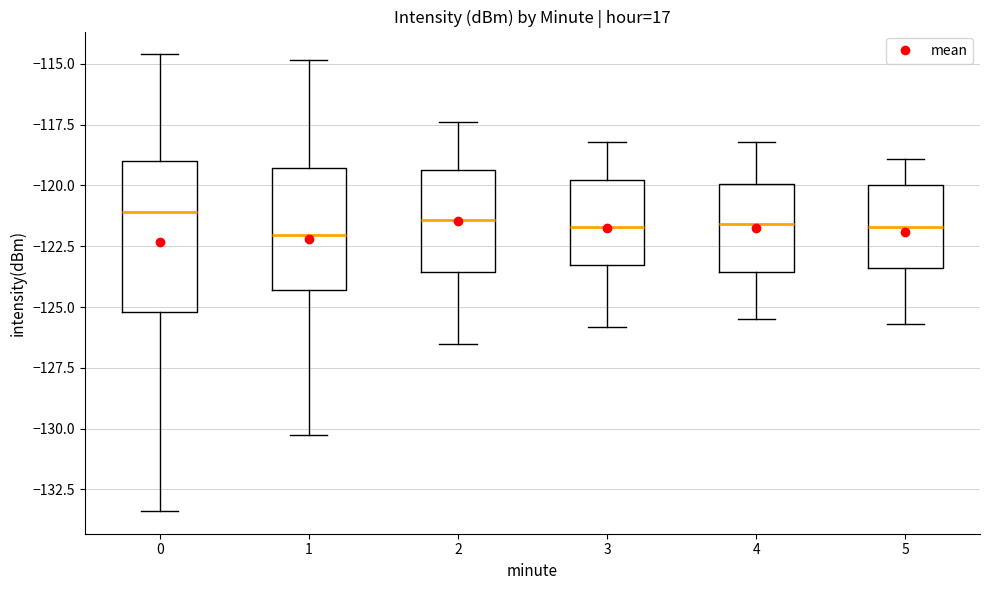

Reading left to right, read every box against the y-axis: the position of its median line, the range the box covers, and the ends of its whiskers. The values are not printed on the chart, so give them approximately, as read against the axis.

0: median -121.0, box -125.0 to -119.0, whiskers -133.5 to -114.5
1: median -122.0, box -124.5 to -119.5, whiskers -130.0 to -115.0
2: median -121.5, box -123.5 to -119.5, whiskers -126.5 to -117.5
3: median -121.5, box -123.0 to -120.0, whiskers -126.0 to -118.0
4: median -121.5, box -123.5 to -120.0, whiskers -125.5 to -118.0
5: median -121.5, box -123.5 to -120.0, whiskers -125.5 to -119.0